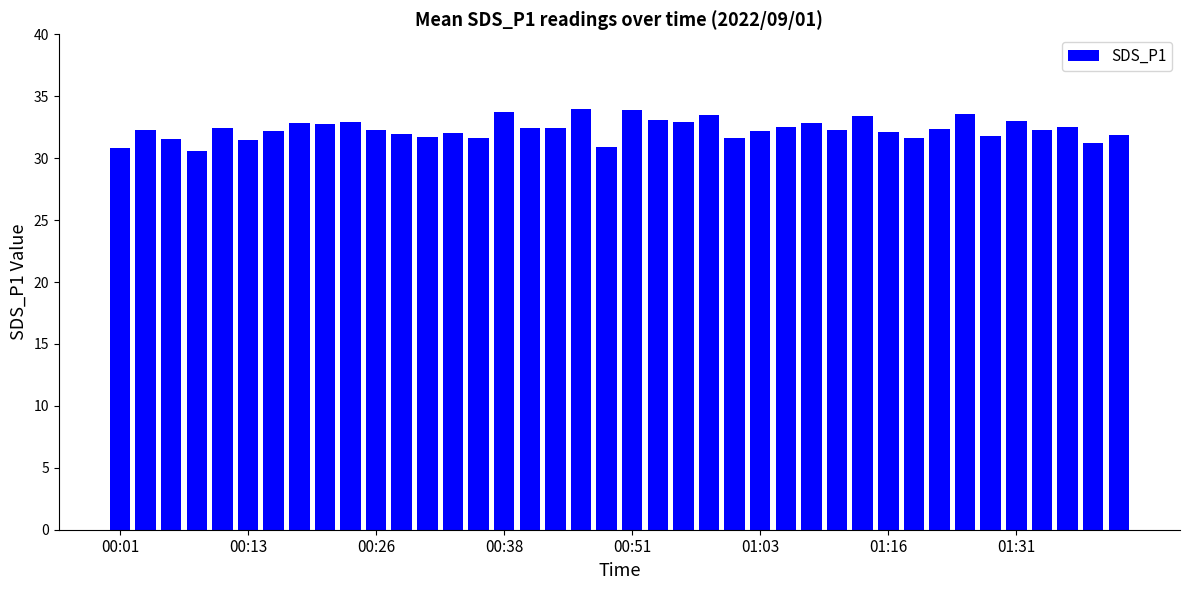

What is the smallest value displayed?

30.6